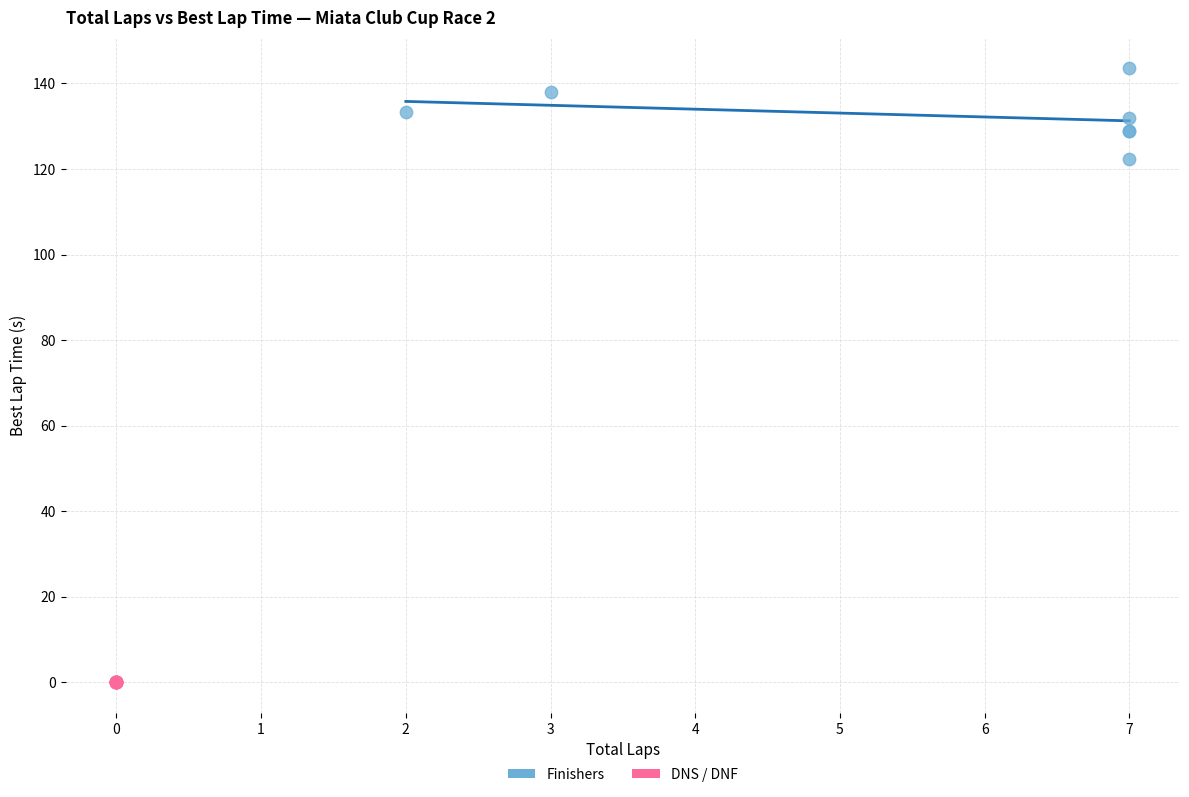

Which series contains the lowest Y value?

DNS / DNF